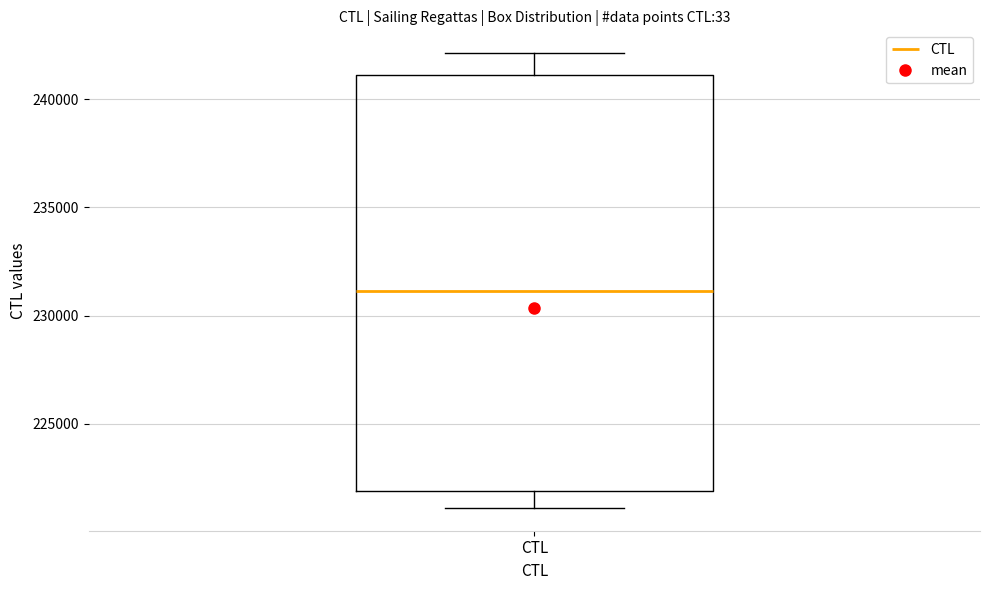

Read this box plot against the y-axis: the position of the median line, the range covered by the box, and the ends of both whiskers. The values are not printed on the chart, so give them approximately, as read against the axis.

median 231000, box 222000 to 241000, whiskers 221000 to 242000